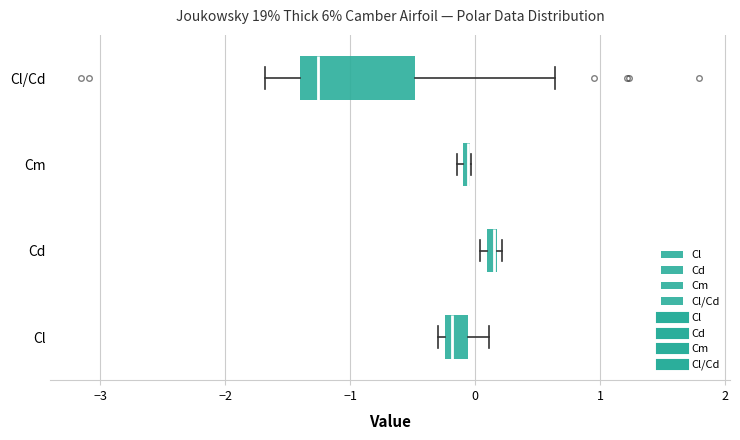

Which box is the widest, from its left edge to its right edge?

Cl/Cd